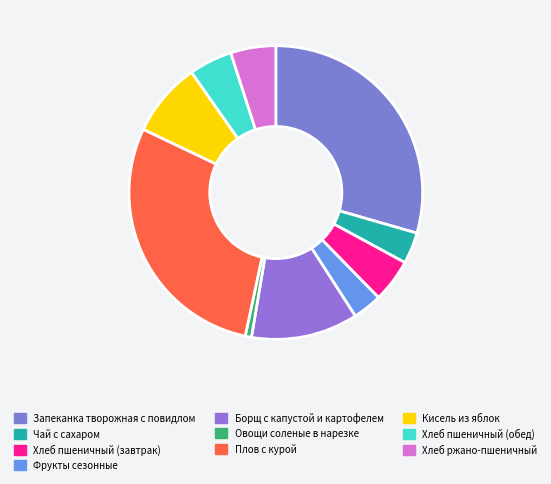

The Чай с сахаром slice represents 3% of the pie. True or false?

True